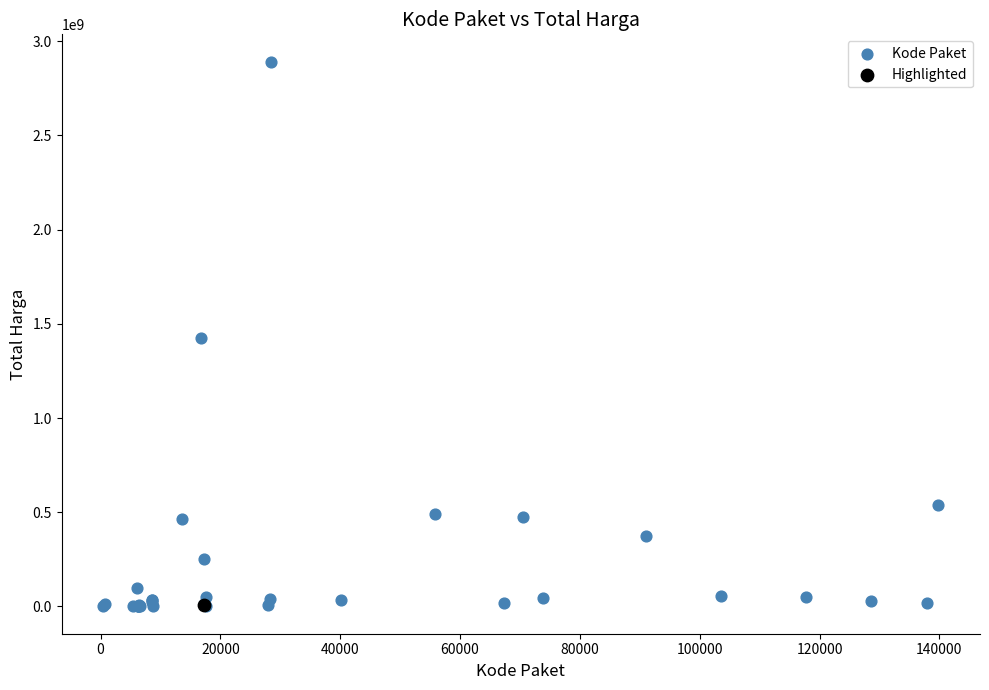

What are all the series names shown in the legend?

Kode Paket, Highlighted